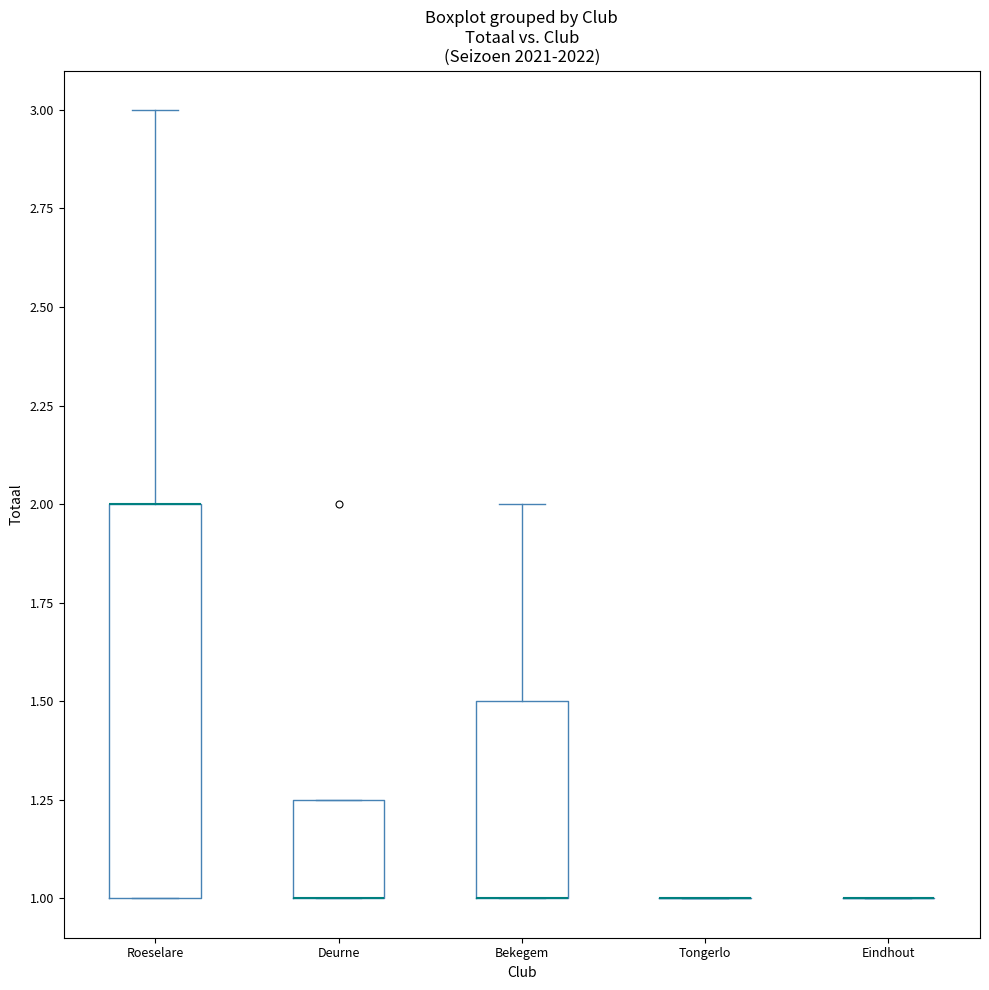

Reading left to right, transcribe this box plot: for each box, give where its median line is, the range the box spans, and where its two whiskers end, as read against the y-axis. The values are not printed on the chart, so give them approximately, as read against the axis.

Roeselare: median 2.00 (drawn on the box's upper edge), box 1.00 to 2.00, whiskers 1.00 to 3.00
Deurne: median 1.00 (drawn on the box's lower edge), box 1.00 to 1.25, whiskers 1.00 to 1.25
Bekegem: median 1.00 (drawn on the box's lower edge), box 1.00 to 1.50, whiskers 1.00 to 2.00
Tongerlo: box collapsed to a line at 1.00, whiskers 1.00 to 1.00
Eindhout: box collapsed to a line at 1.00, whiskers 1.00 to 1.00